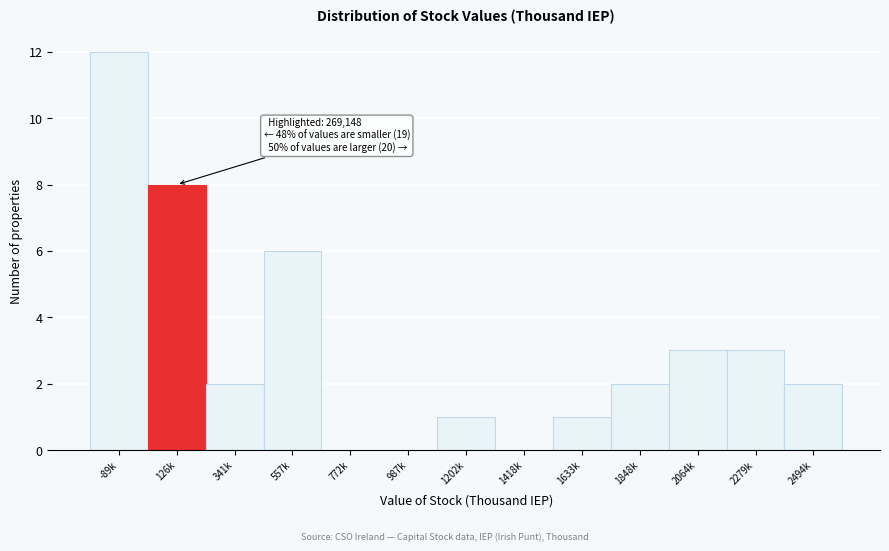

Reading left to right, list all the values displayed in this chart.

-89k=12	126k=8	341k=2	557k=6	772k=0	987k=0	1202k=1	1418k=0	1633k=1	1848k=2	2064k=3	2279k=3	2494k=2